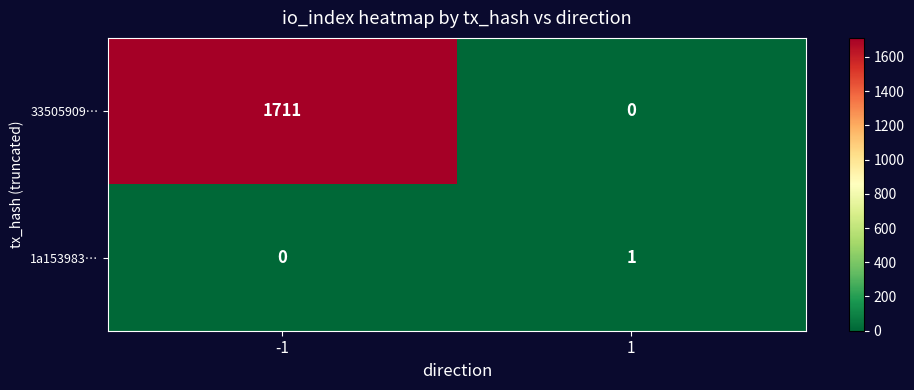

List the series in order of their peak value, highest first.

33505909…, 1a153983…